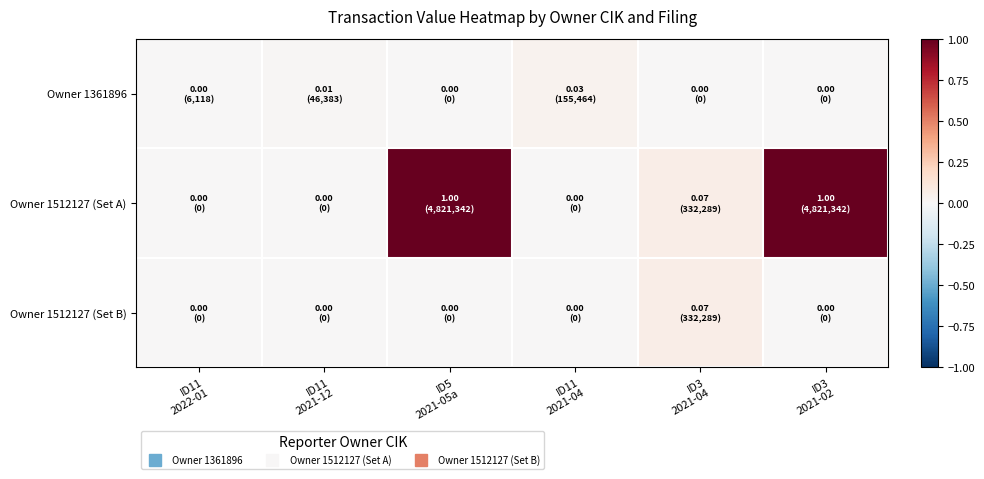

Reading left to right, what are all the values shown in this chart?

Owner 1361896: ID11
2022-01=0.0	ID11
2021-12=0.0	ID5
2021-05a=0.0	ID11
2021-04=0.0	ID3
2021-04=0.0	ID3
2021-02=0.0
Owner 1512127 (Set A): ID11
2022-01=0.0	ID11
2021-12=0.0	ID5
2021-05a=1.0	ID11
2021-04=0.0	ID3
2021-04=0.1	ID3
2021-02=1.0
Owner 1512127 (Set B): ID11
2022-01=0.0	ID11
2021-12=0.0	ID5
2021-05a=0.0	ID11
2021-04=0.0	ID3
2021-04=0.1	ID3
2021-02=0.0